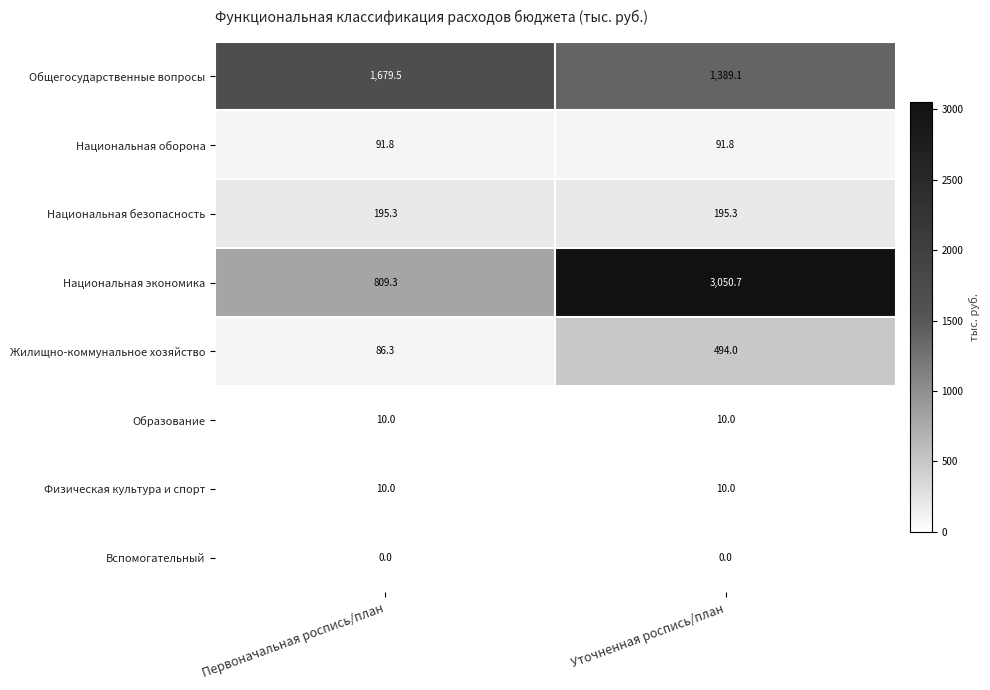

Reading left to right, extract all data points from this chart.

Общегосударственные вопросы: Первоначальная роспись/план=1679.5	Уточненная роспись/план=1389.1
Национальная оборона: Первоначальная роспись/план=91.8	Уточненная роспись/план=91.8
Национальная безопасность: Первоначальная роспись/план=195.3	Уточненная роспись/план=195.3
Национальная экономика: Первоначальная роспись/план=809.3	Уточненная роспись/план=3050.7
Жилищно-коммунальное хозяйство: Первоначальная роспись/план=86.3	Уточненная роспись/план=494.0
Образование: Первоначальная роспись/план=10.0	Уточненная роспись/план=10.0
Физическая культура и спорт: Первоначальная роспись/план=10.0	Уточненная роспись/план=10.0
Вспомогательный: Первоначальная роспись/план=0.0	Уточненная роспись/план=0.0